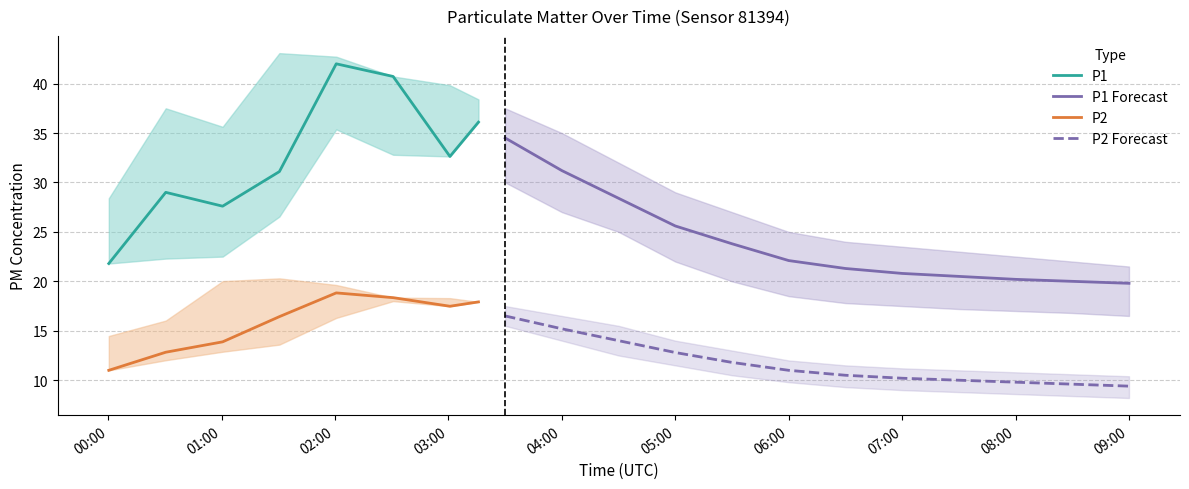

Which has a higher value, 03:00 or 00:00?

03:00